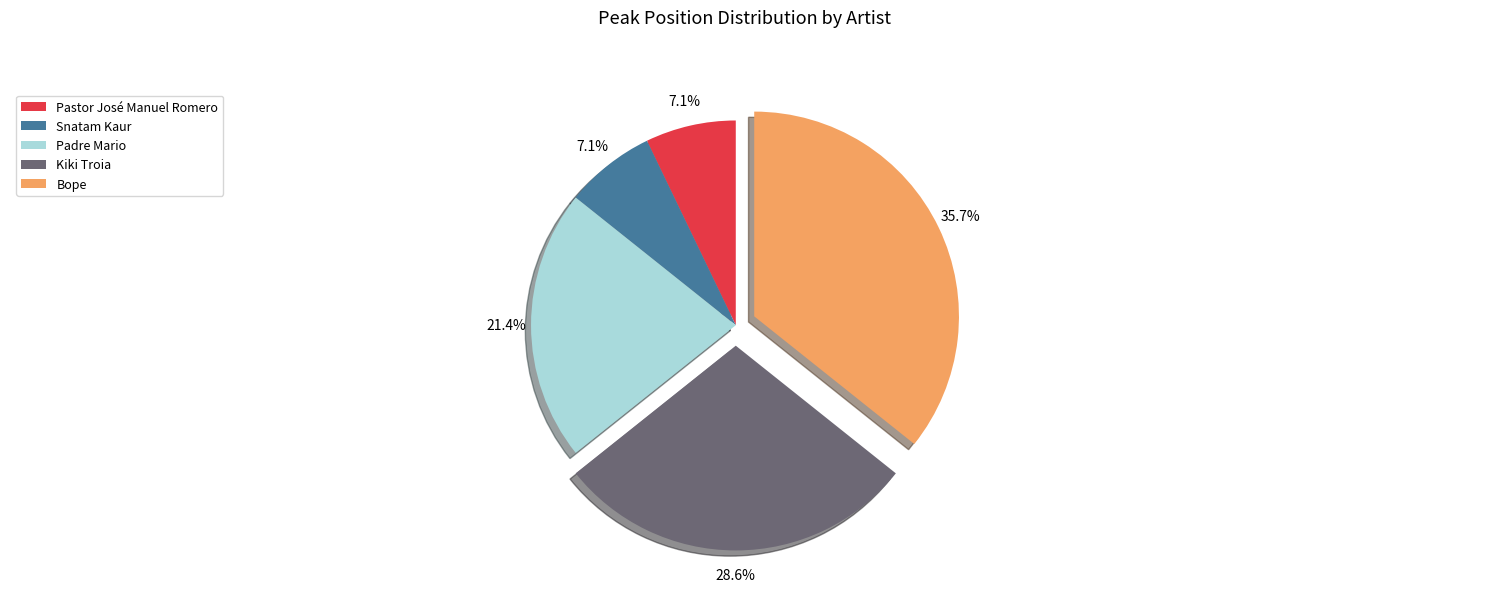

Does Snatam Kaur account for over 50% of the chart?

No